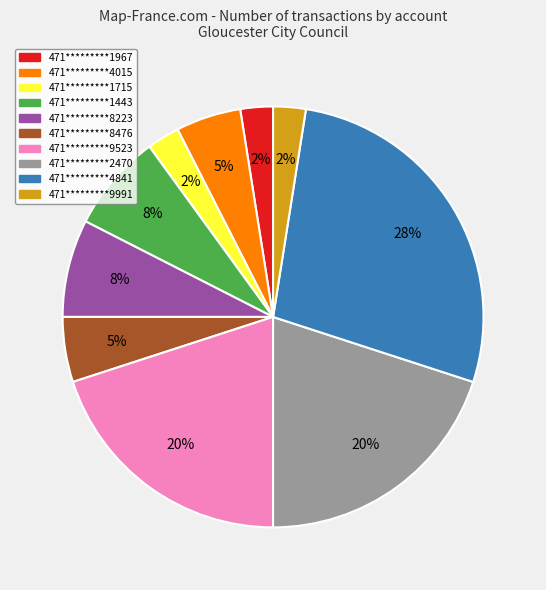

True or false: 471*********4841 accounts for 28% of the total.

True